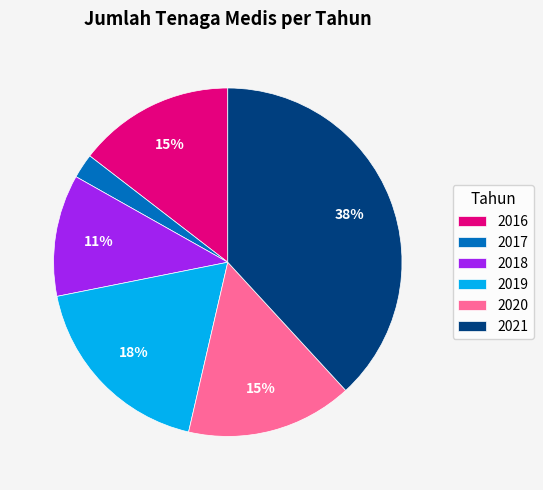

Which has a higher value, 2016 or 2019?

2019